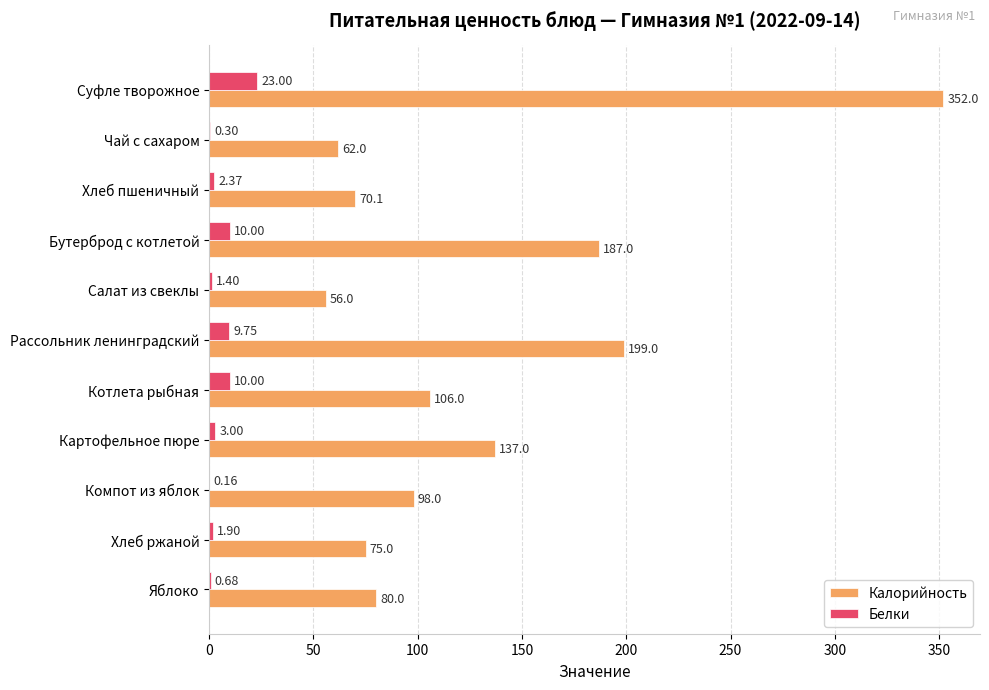

How many values in the Белки series exceed 2?

6